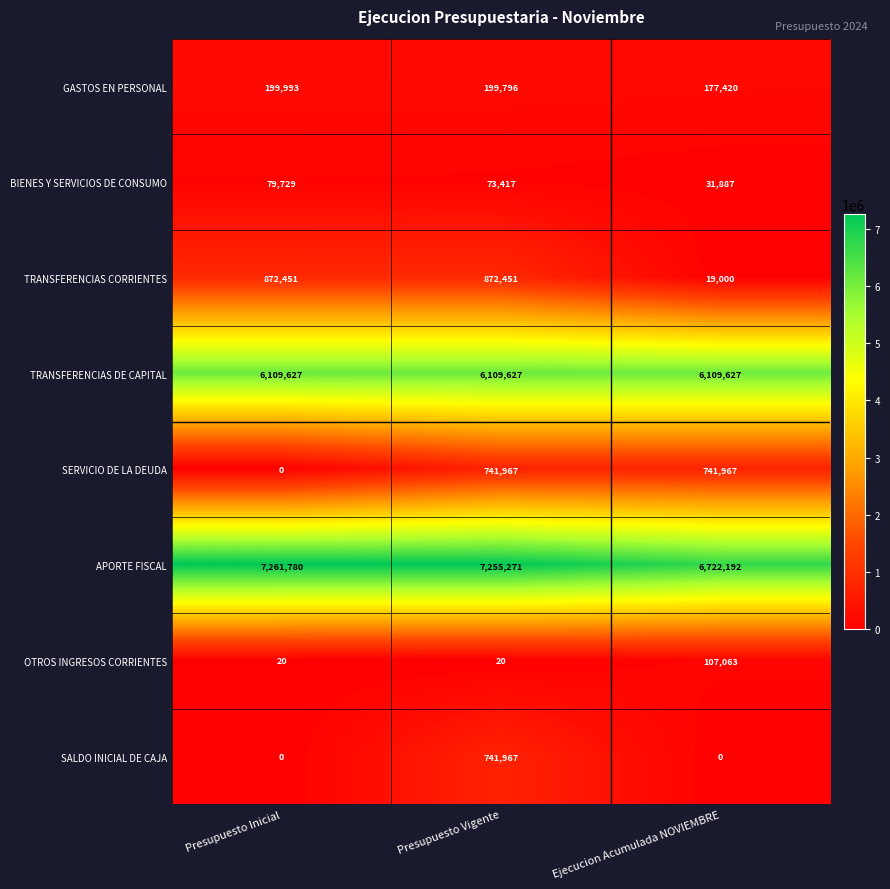

The value of OTROS INGRESOS CORRIENTES at Ejecucion Acumulada NOVIEMBRE is 107063. True or false?

True